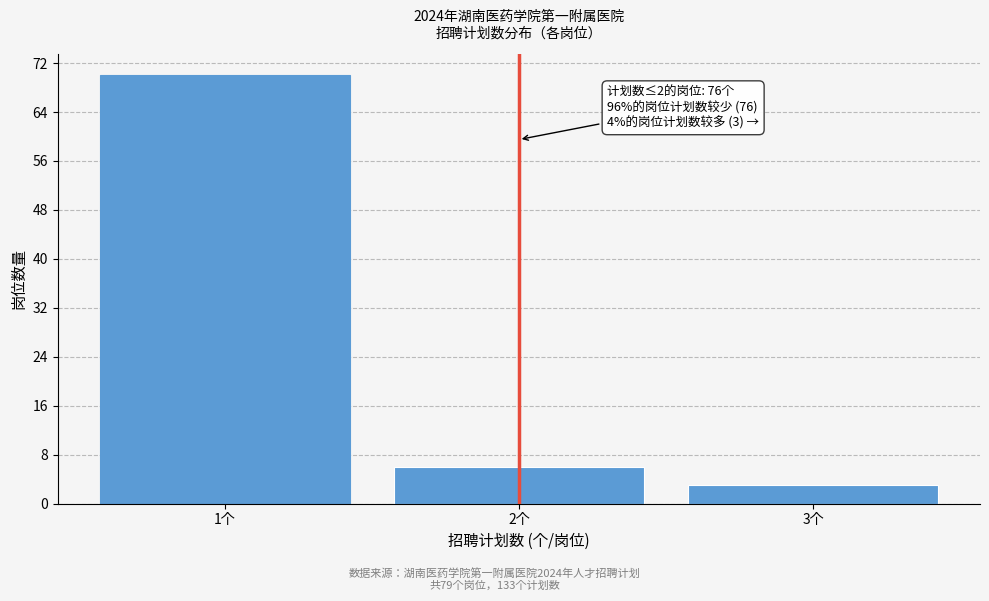

Reading left to right, list all the values displayed in this chart.

70	6	3